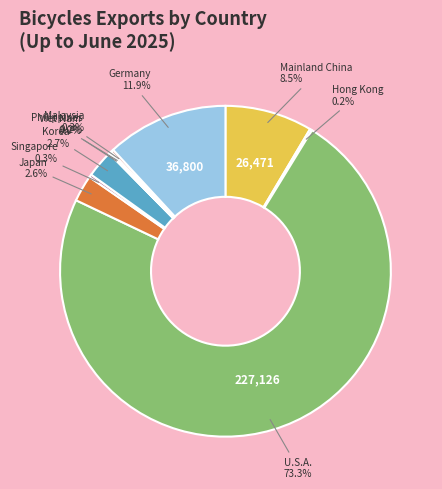

Which category accounts for the majority?

U.S.A.